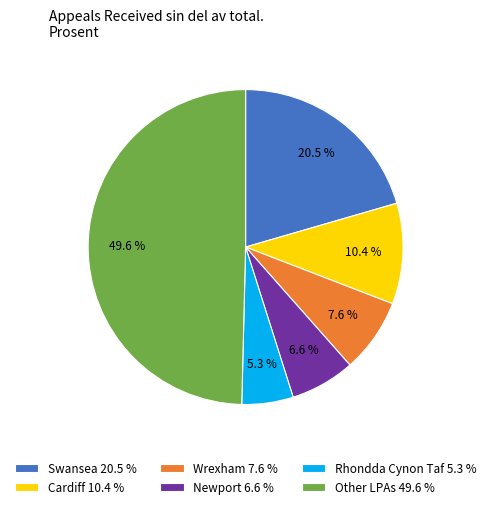

To the nearest percent, what is the difference between the largest and smallest slice percentages?

44%